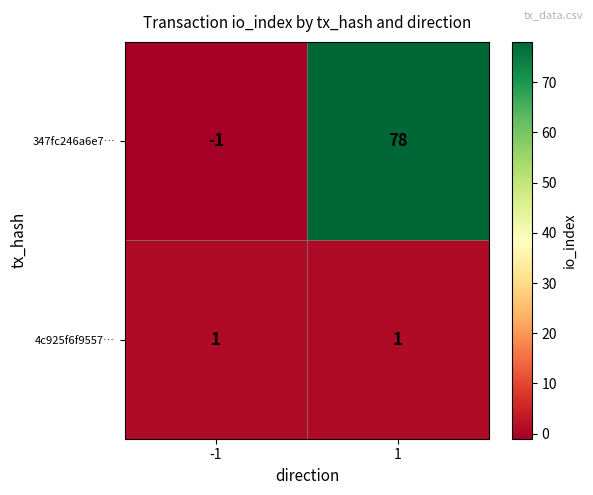

Which series has the largest total across all categories?

347fc246a6e7…